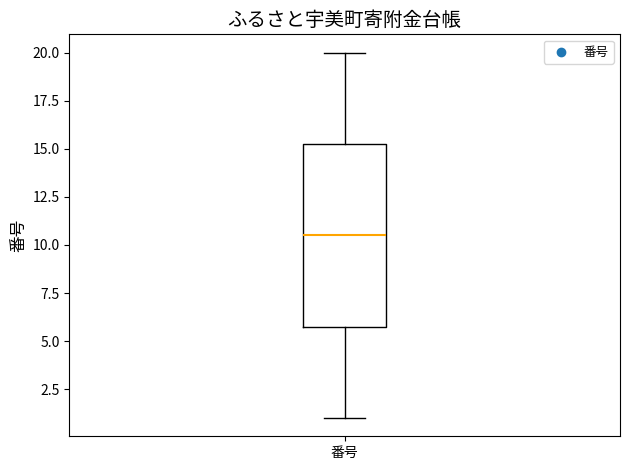

Where does the median line of the box for 番号 sit on the y-axis? The values are not printed on the chart, so give them approximately, as read against the axis.

10.5